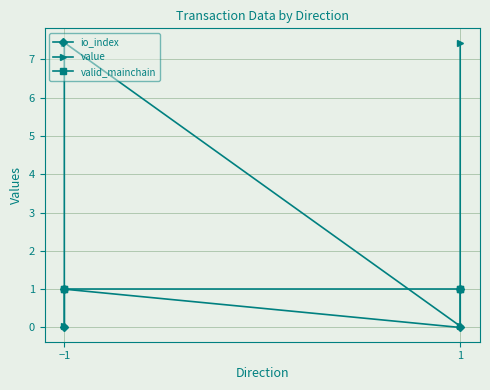

The value series shows 0.1 at 1. True or false?

False